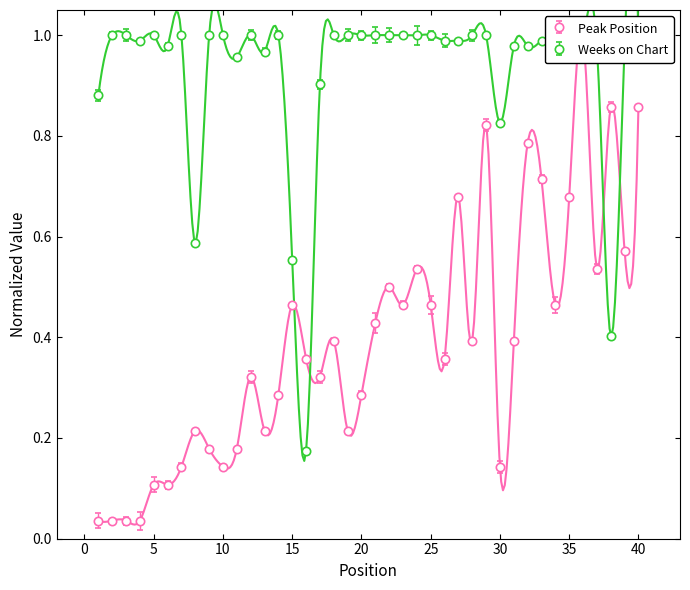

Between 8 and 38, which series saw the biggest shift?

Peak Position